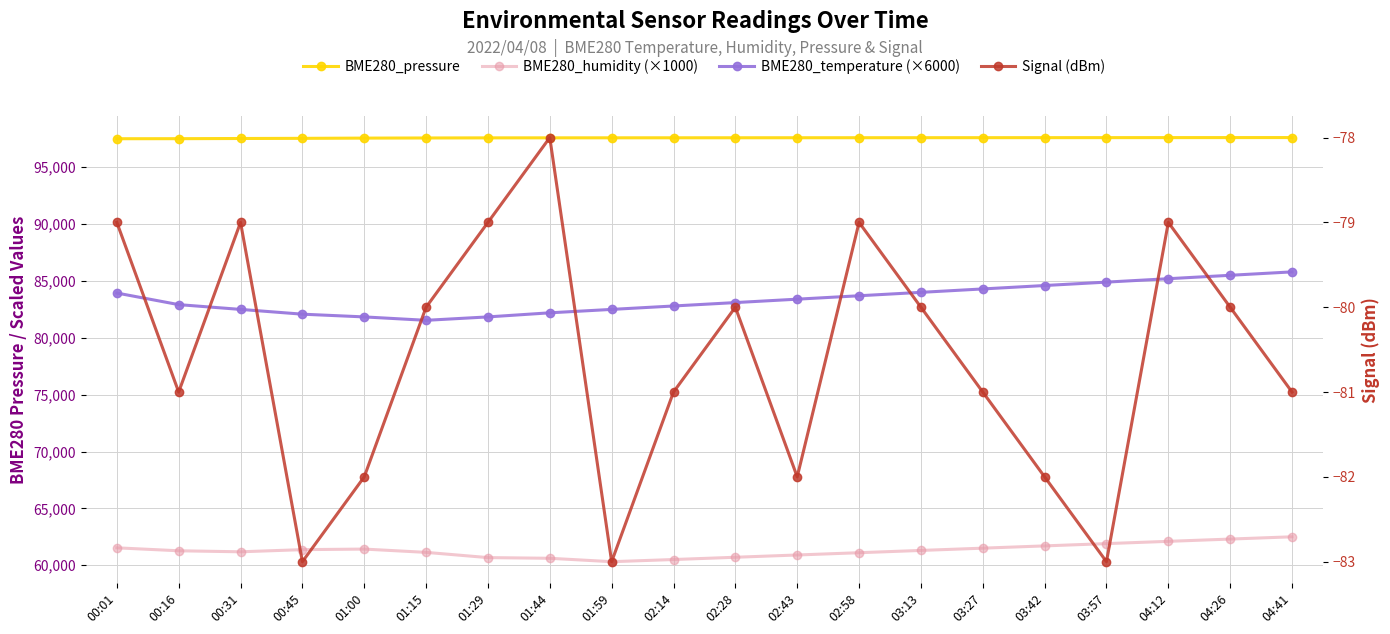

How many values in the BME280_pressure series exceed 97596?

9